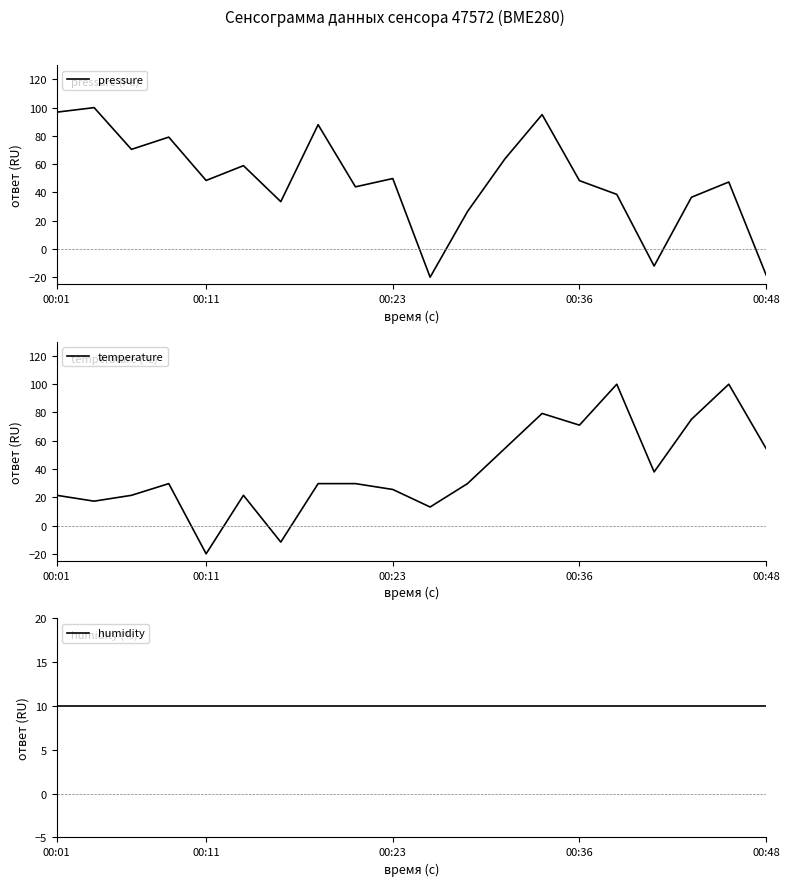

What is the maximum value for temperature?

100.0